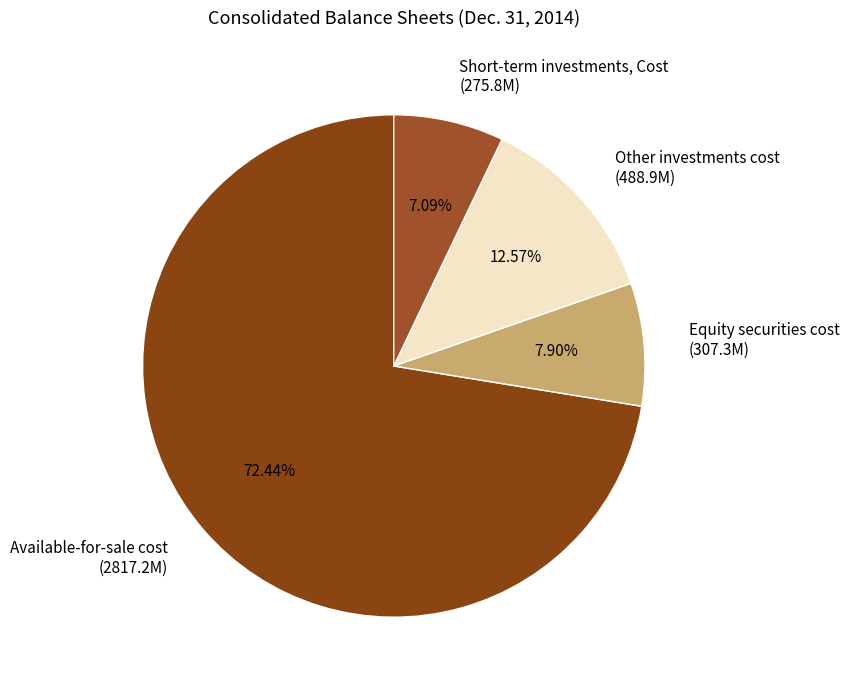

To the nearest percent, what is the difference between the Short-term investments, Cost and Available-for-sale cost slice percentages?

65%